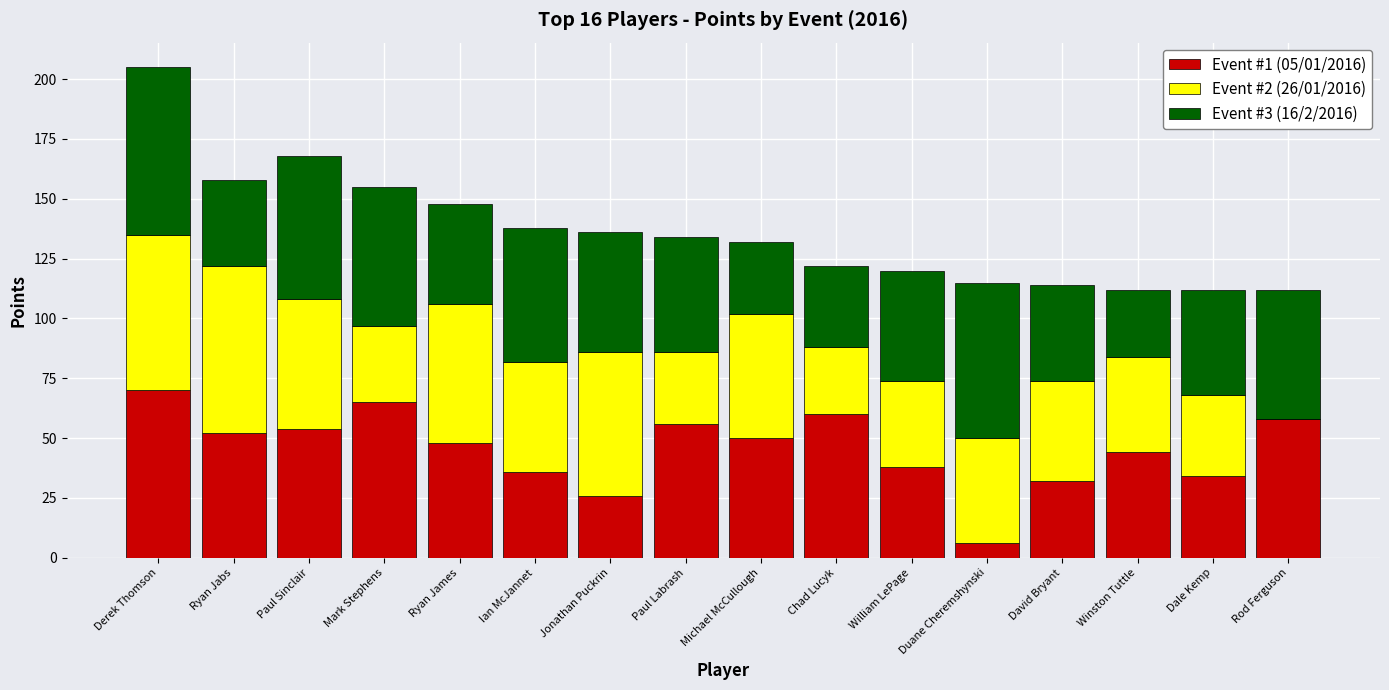

Are the bars horizontal?

No